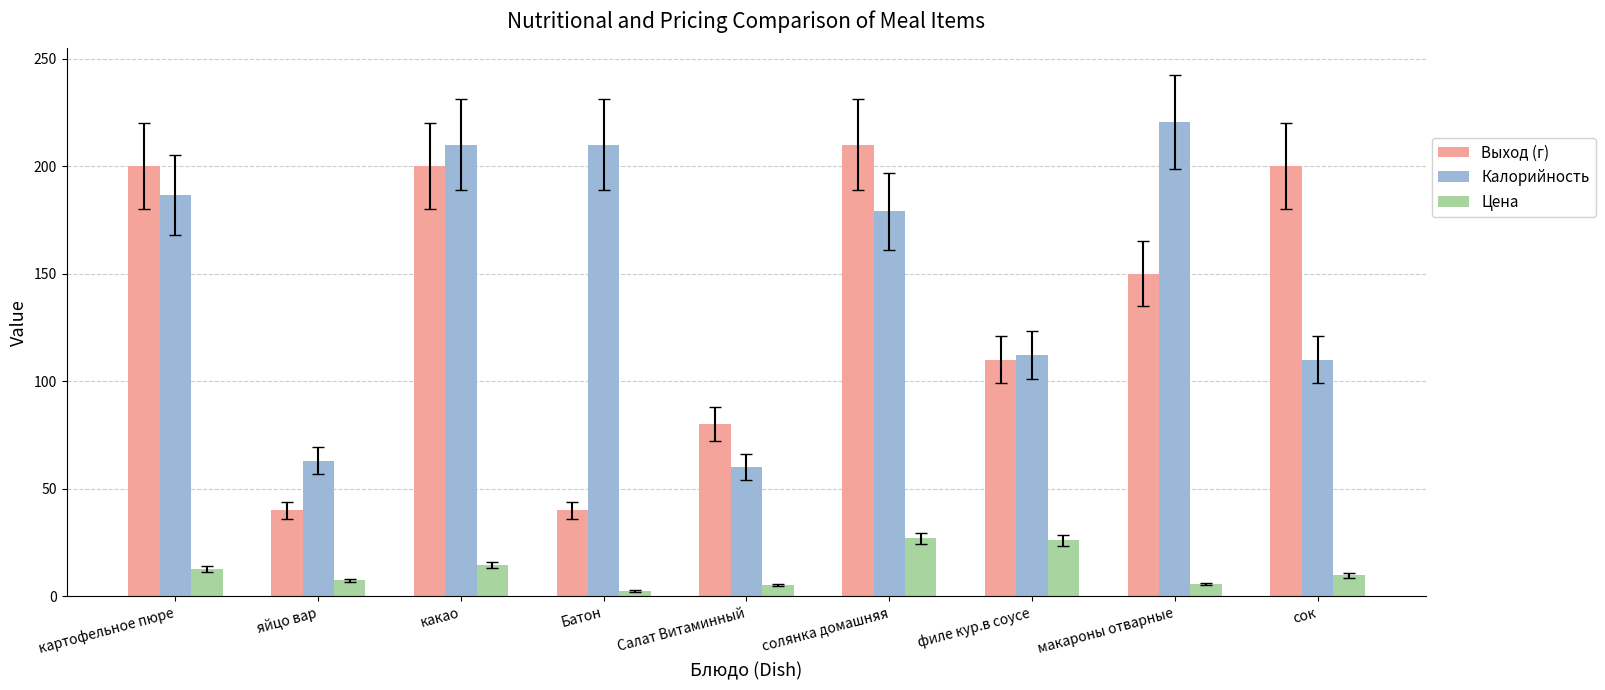

Does the chart contain any negative values?

No